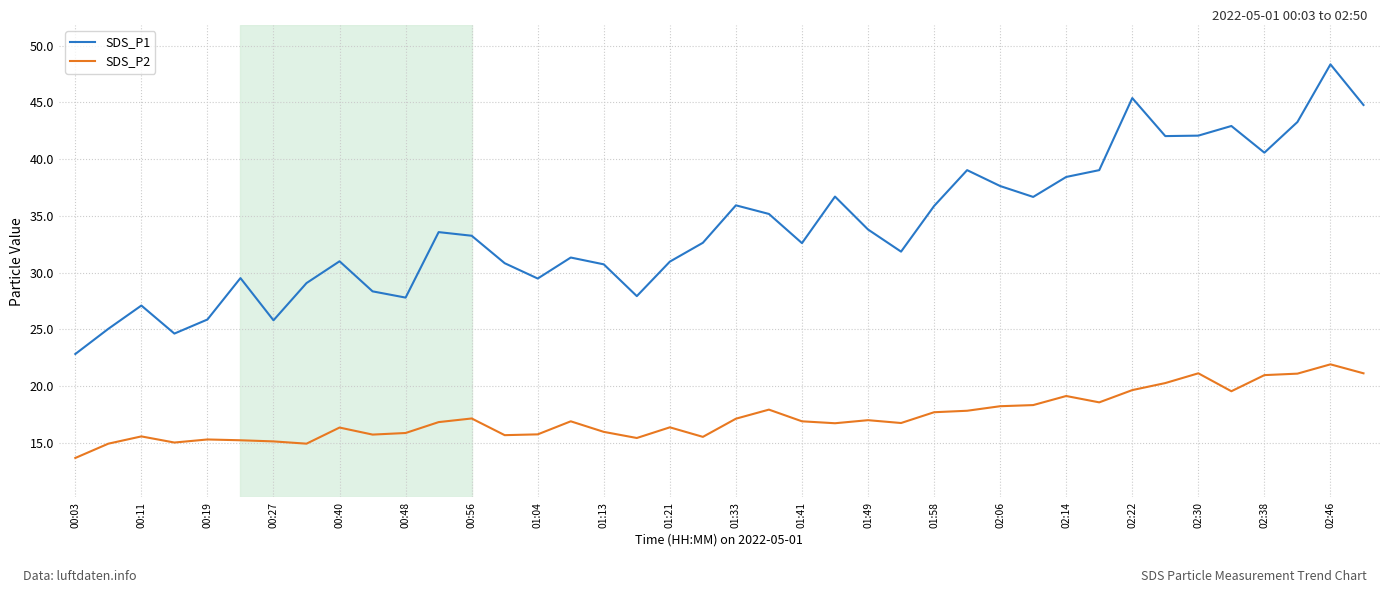

Which series has the widest spread of values?

SDS_P1